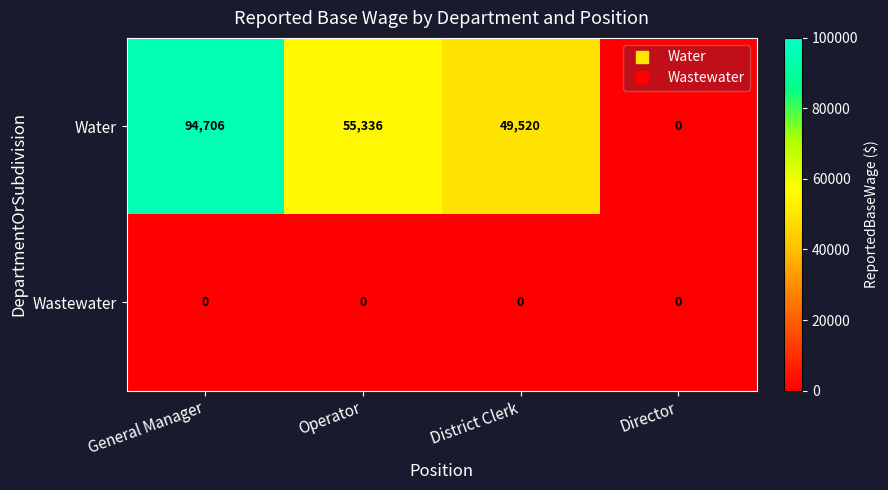

Reading right to left, extract all data points from this chart.

Water: 0	49520	55336	94706
Wastewater: 0	0	0	0